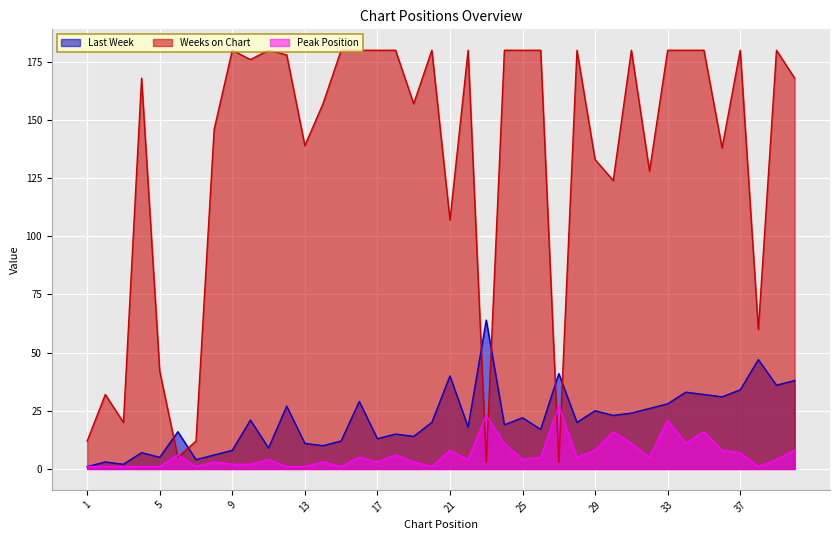

Does the chart display data point markers on the line(s)?

No